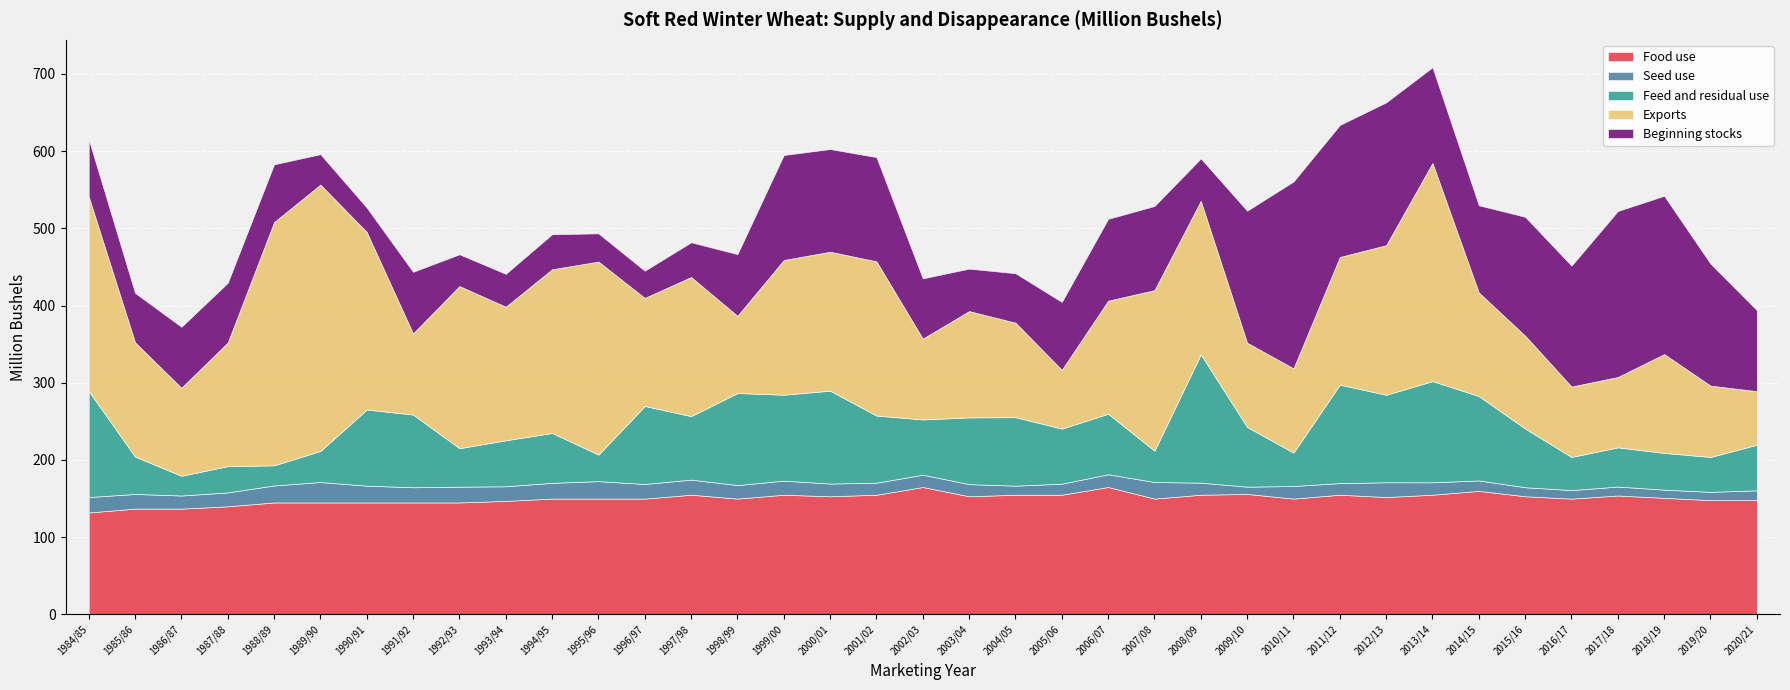

What is the minimum value for Beginning stocks?

31.6